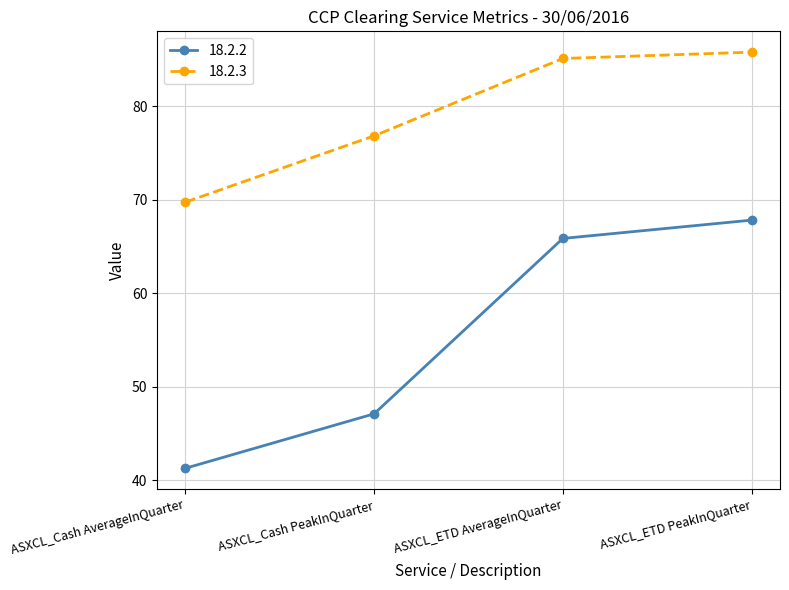

List the series in order of their peak value, highest first.

18.2.3, 18.2.2